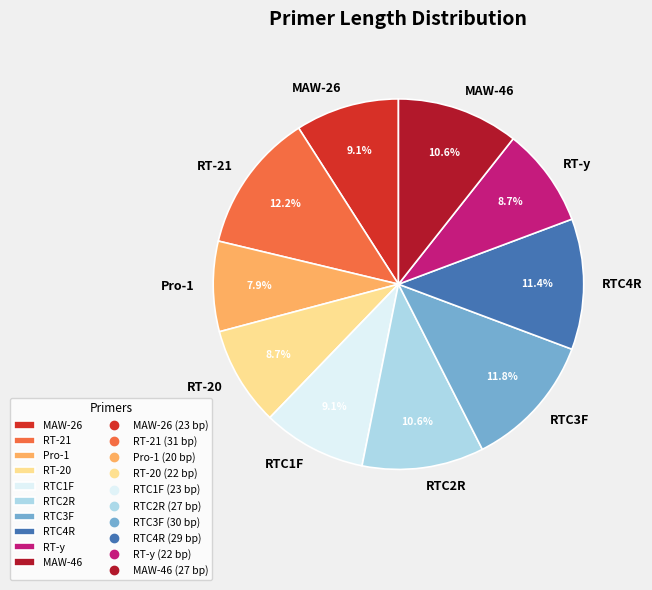

Is it true that RTC2R is 11% of the pie?

True